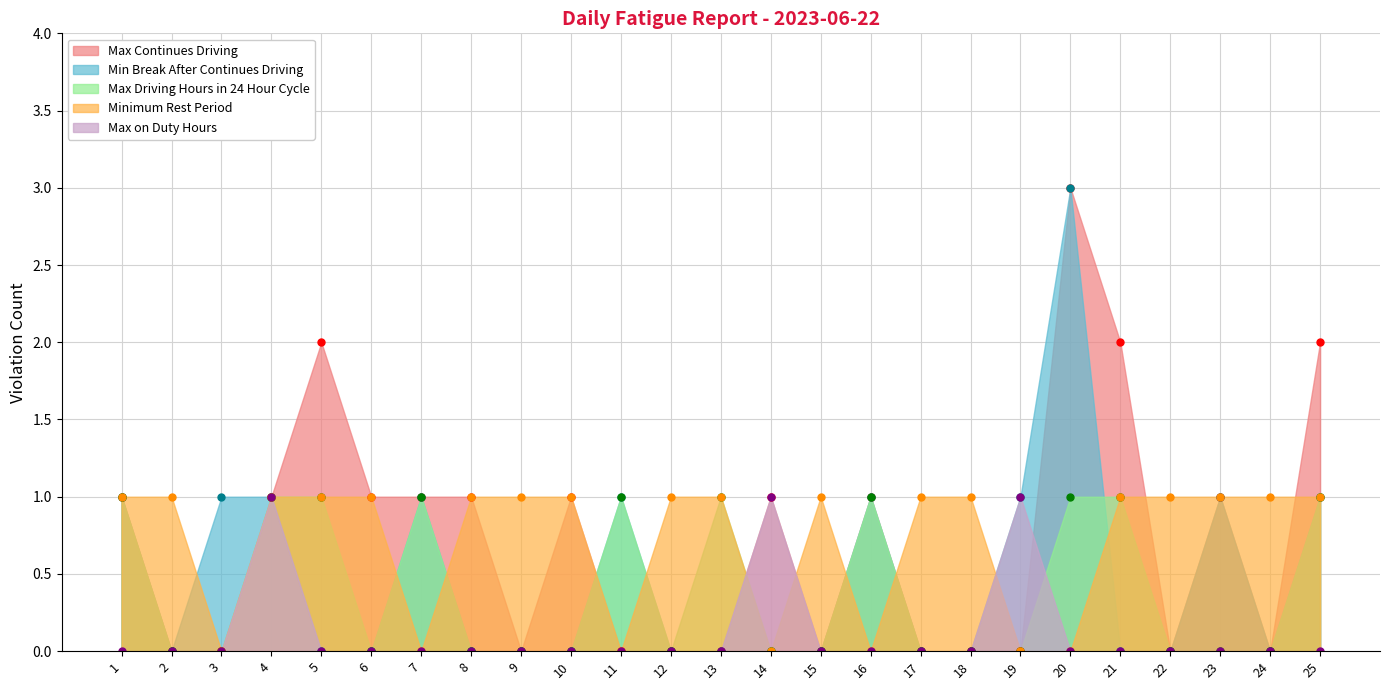

Reading left to right, what are all the values shown in this chart?

Max Continues Driving: 1=1	2=0	3=0	4=1	5=2	6=1	7=1	8=1	9=0	10=1	11=0	12=0	13=0	14=1	15=0	16=1	17=0	18=0	19=0	20=3	21=2	22=0	23=1	24=0	25=2
Min Break After Continues Driving: 1=1	2=0	3=1	4=1	5=0	6=0	7=1	8=0	9=0	10=0	11=1	12=0	13=0	14=0	15=0	16=1	17=0	18=0	19=1	20=3	21=0	22=0	23=1	24=0	25=1
Max Driving Hours in 24 Hour Cycle: 1=1	2=0	3=0	4=1	5=1	6=0	7=1	8=0	9=0	10=0	11=1	12=0	13=1	14=0	15=0	16=1	17=0	18=0	19=0	20=1	21=1	22=0	23=0	24=0	25=1
Minimum Rest Period: 1=1	2=1	3=0	4=1	5=1	6=1	7=0	8=1	9=1	10=1	11=0	12=1	13=1	14=0	15=1	16=0	17=1	18=1	19=0	20=0	21=1	22=1	23=1	24=1	25=1
Max on Duty Hours: 1=0	2=0	3=0	4=1	5=0	6=0	7=0	8=0	9=0	10=0	11=0	12=0	13=0	14=1	15=0	16=0	17=0	18=0	19=1	20=0	21=0	22=0	23=0	24=0	25=0